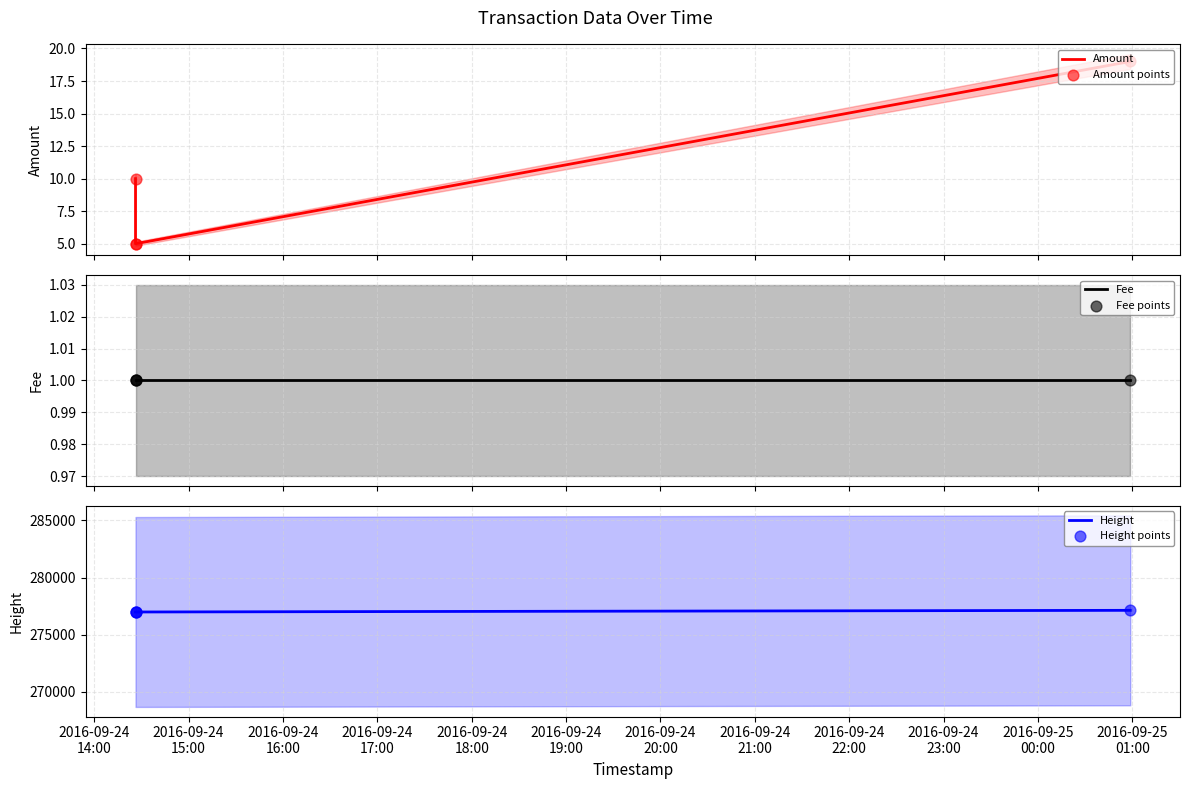

Which series contains the lowest Y value?

Fee